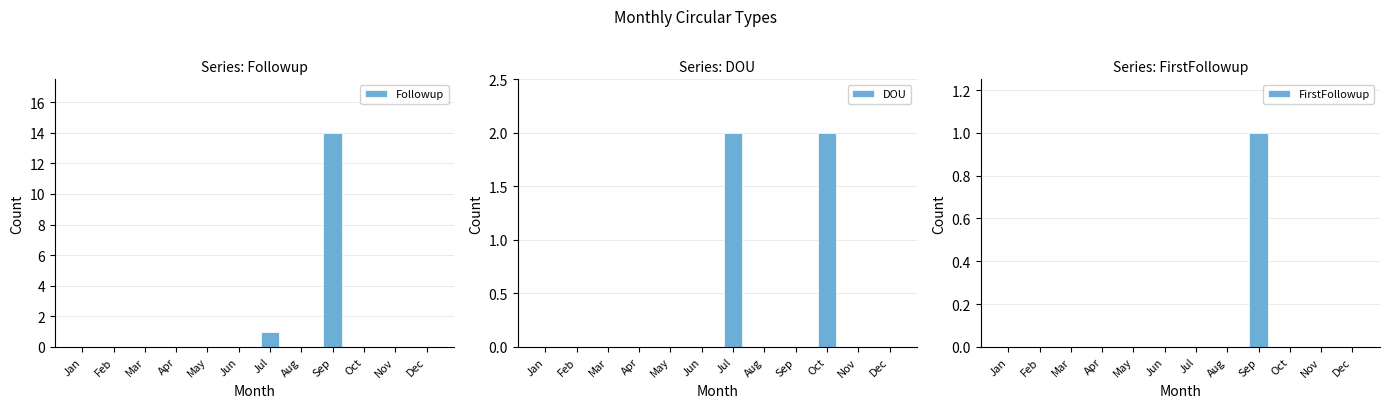

Reading left to right, list all the values displayed in this chart.

Followup: Jan=0	Feb=0	Mar=0	Apr=0	May=0	Jun=0	Jul=1	Aug=0	Sep=14	Oct=0	Nov=0	Dec=0
DOU: Jan=0	Feb=0	Mar=0	Apr=0	May=0	Jun=0	Jul=2	Aug=0	Sep=0	Oct=2	Nov=0	Dec=0
FirstFollowup: Jan=0	Feb=0	Mar=0	Apr=0	May=0	Jun=0	Jul=0	Aug=0	Sep=1	Oct=0	Nov=0	Dec=0